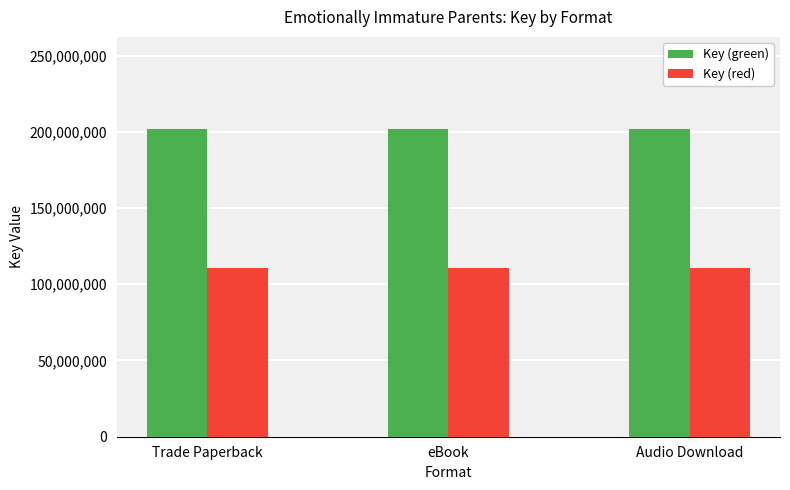

How many bars are there in total?

6